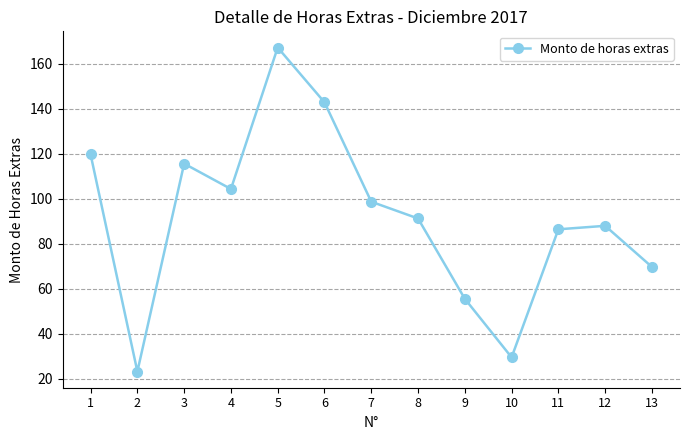

Where does the data first go above 91?

1